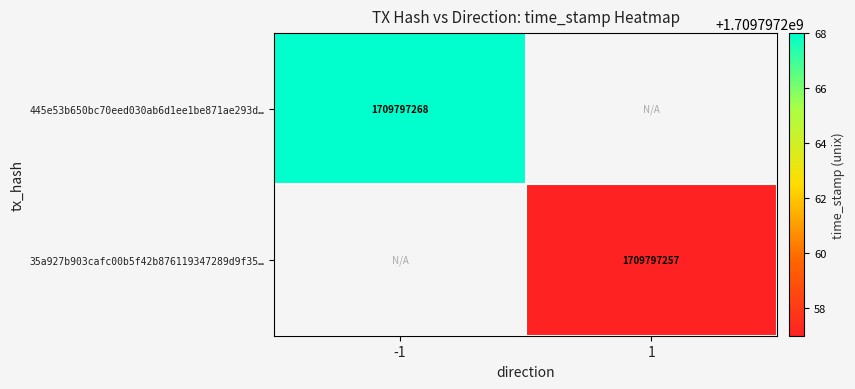

True or false: 35a927b903cafc00b5f42b876119347289d9f35 has a value of 2252623466 at 1.

False